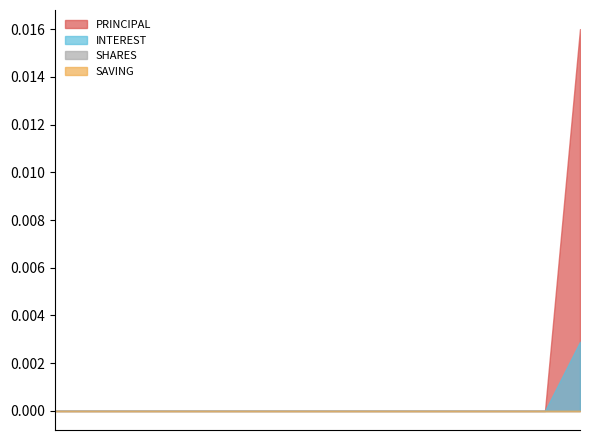

The value of SHARES at 301002960 is 0. True or false?

True